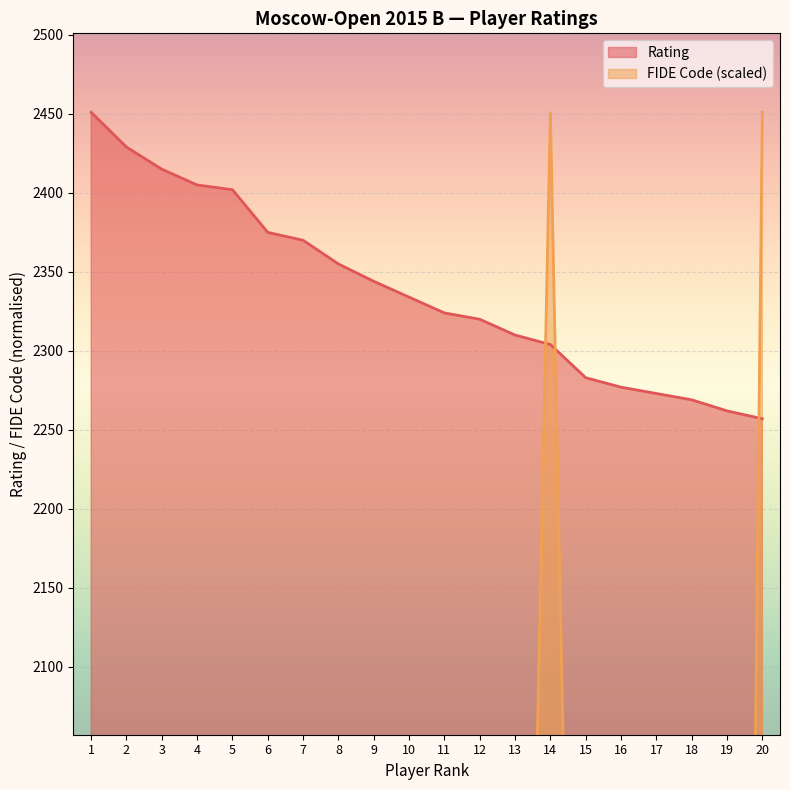

What are all the series names shown in the legend?

Rating, FIDE Code